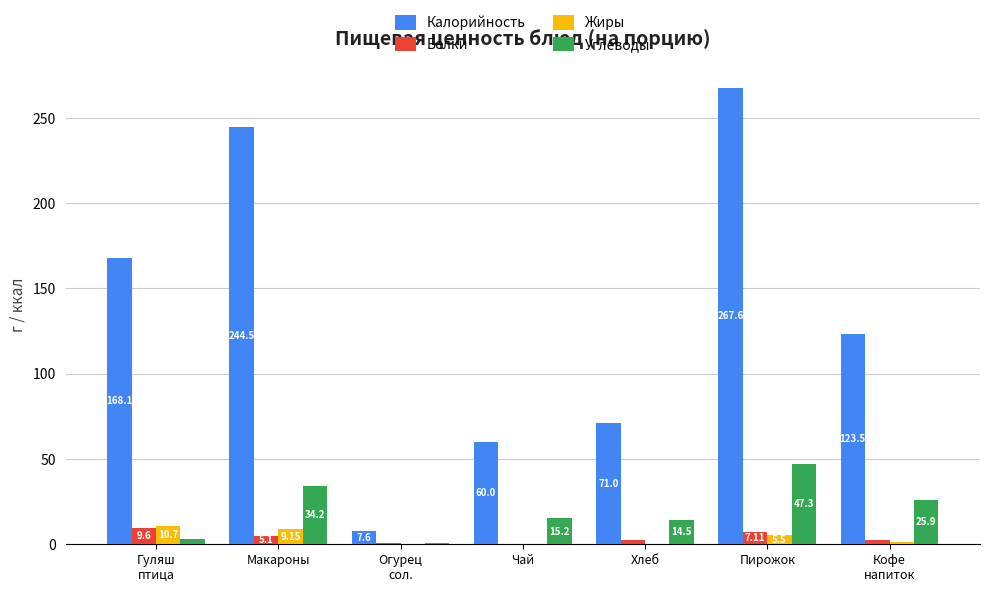

At which category is the sum across all series the highest?

Пирожок